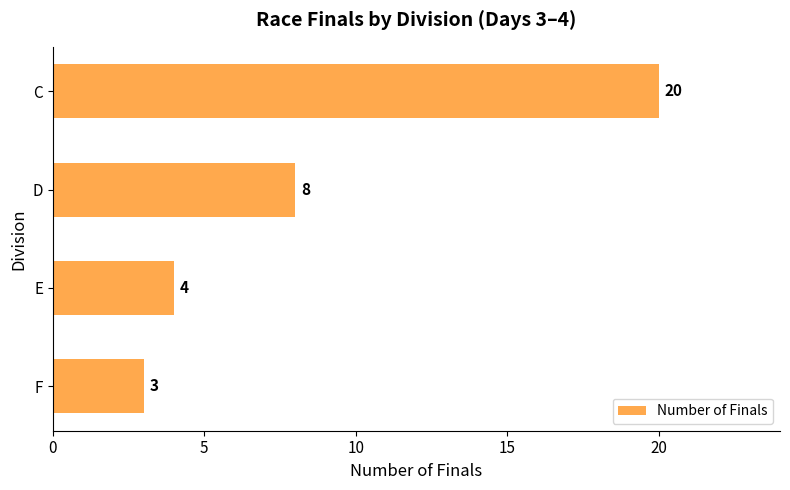

Where is the data nearest to the value 11?

D